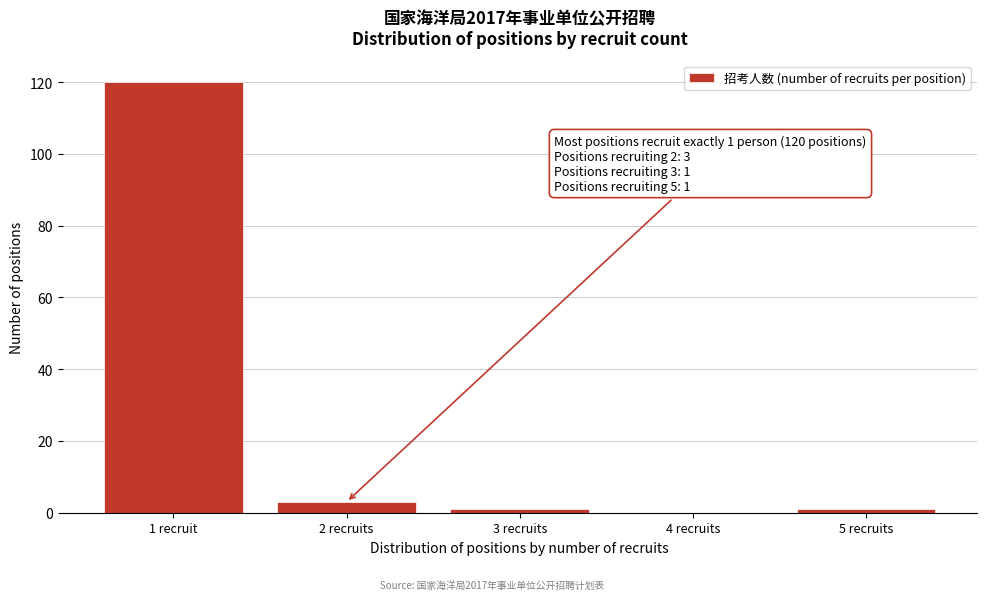

Reading left to right, list all the values displayed in this chart.

1 recruit=120	2 recruits=3	3 recruits=1	4 recruits=0	5 recruits=1